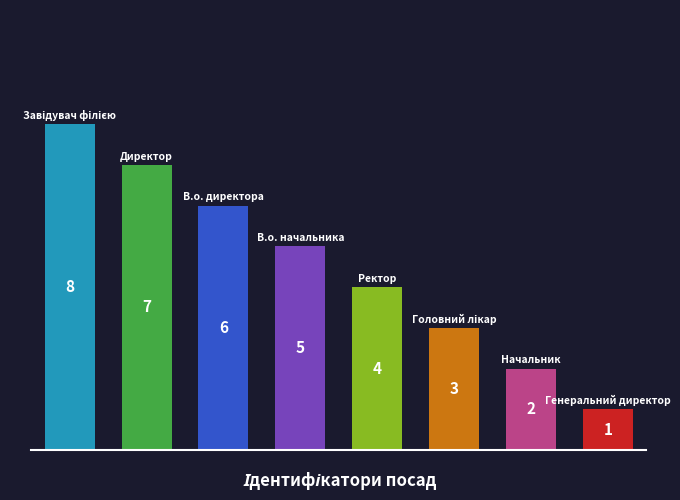

What is the sum of all values?

36